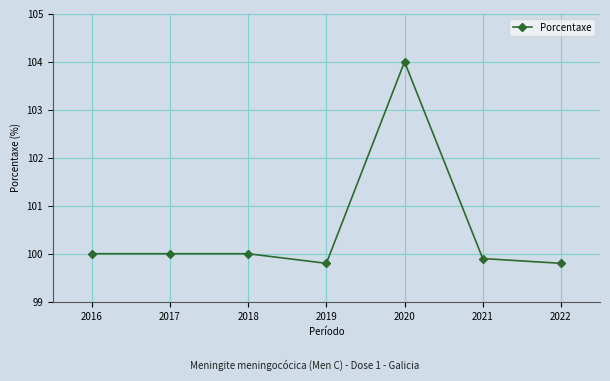

Is it true that the value at 2016 is 38.7?

False